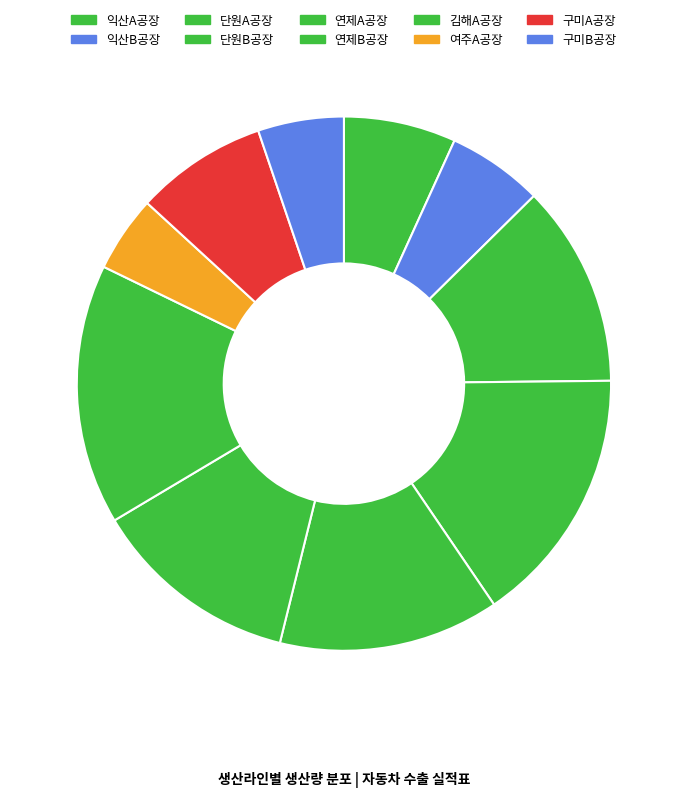

How many segments does this pie chart have?

10